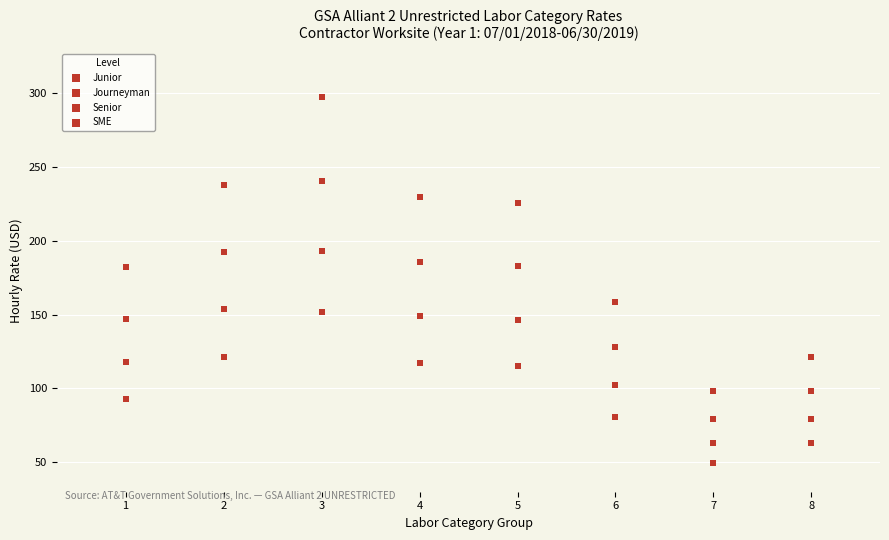

Count the number of points in this scatter plot.

32